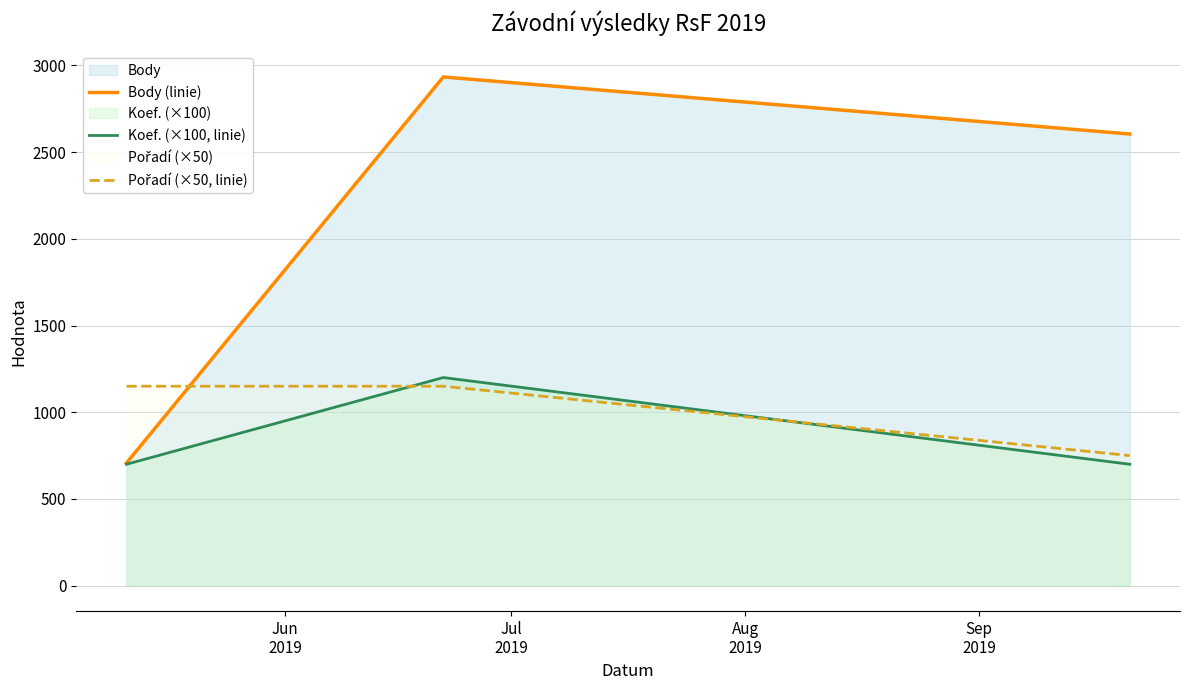

What is the minimum value for Body (linie)?

707